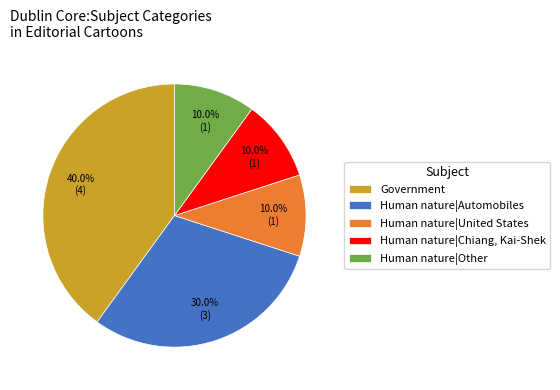

Does Human nature|Other account for over 50% of the chart?

No